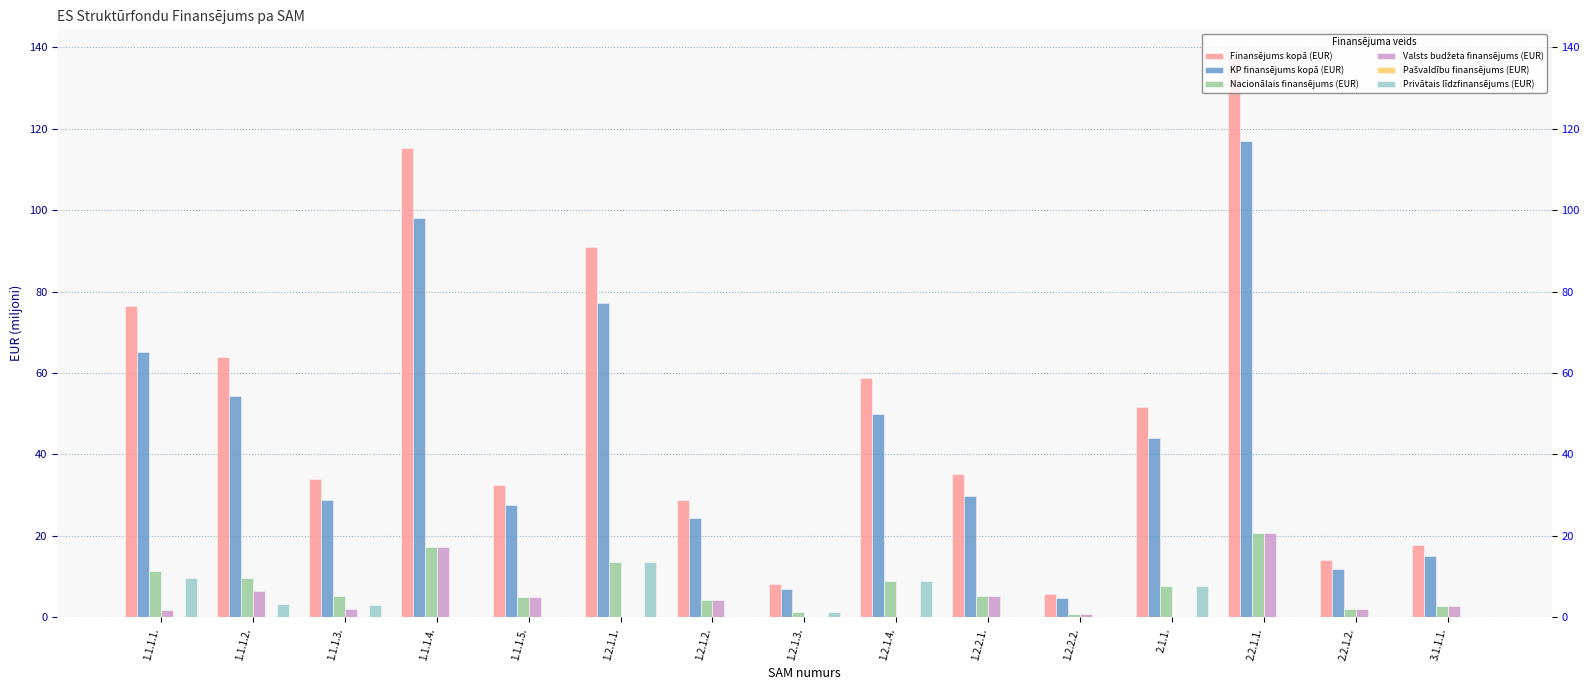

Which series changed the most between 1.2.1.4. and 1.2.2.1.?

Finansējums kopā (EUR)